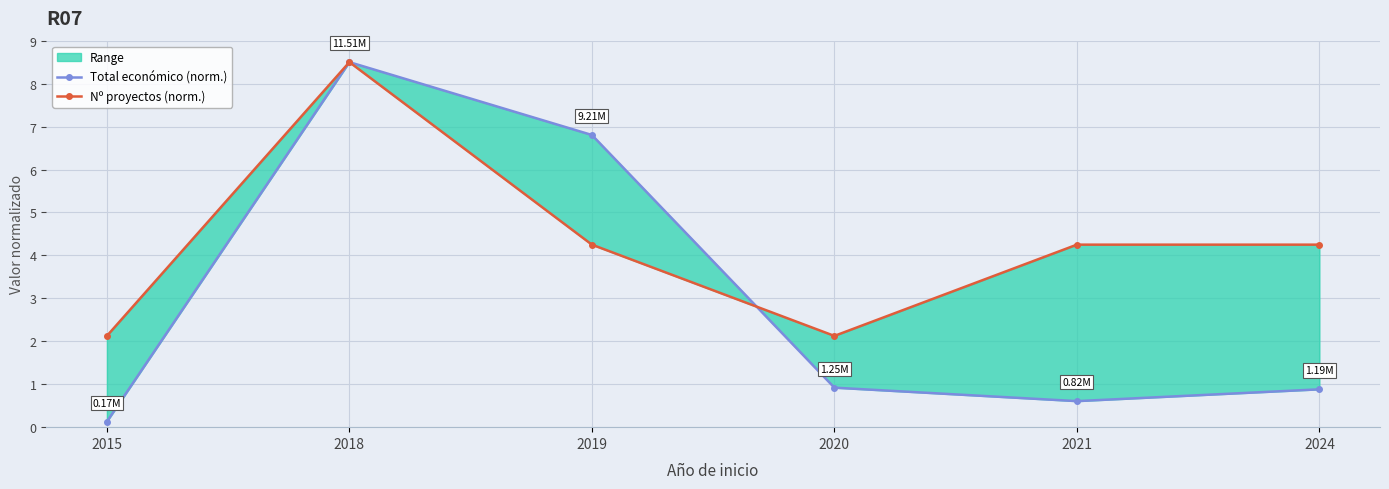

How many lines are shown in the chart?

2